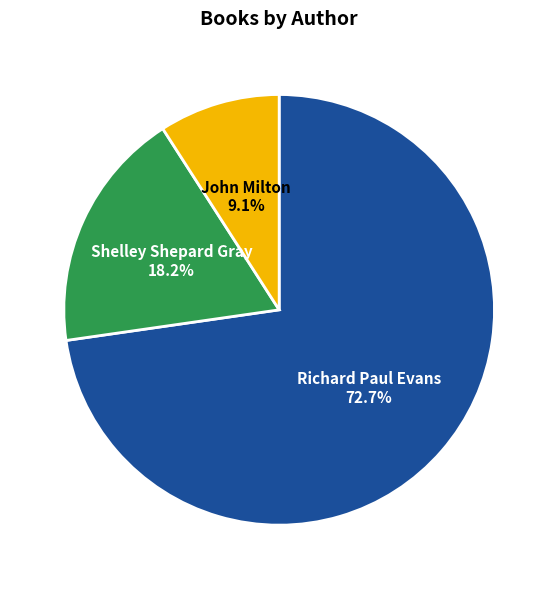

Is there a majority slice in this chart?

Yes